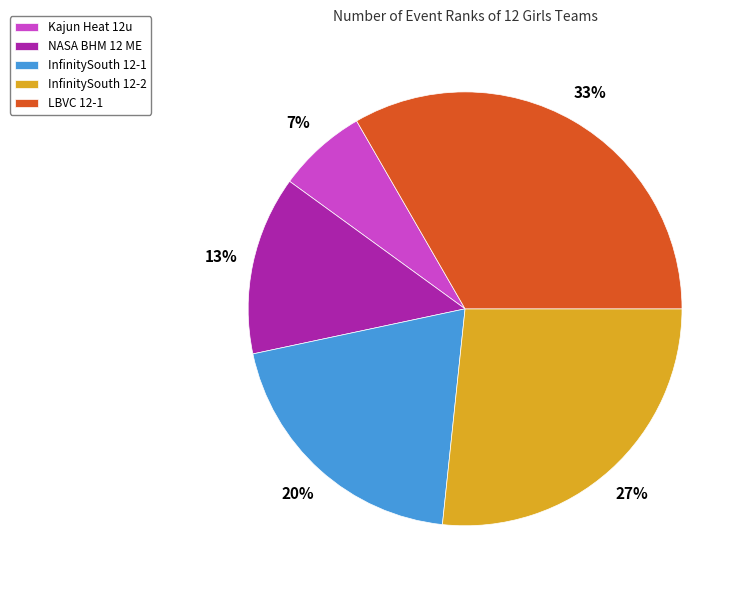

How many slices are in this pie chart?

5